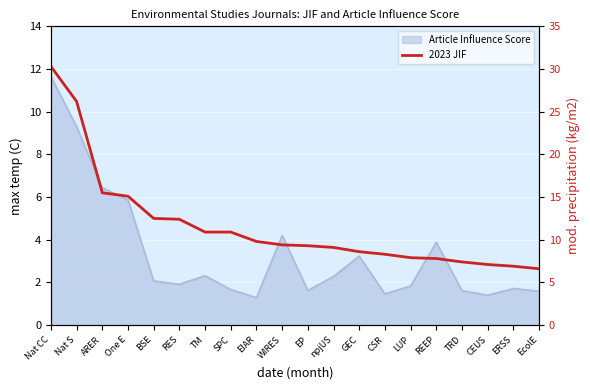

Between EcolE and CSR, which is larger?

CSR